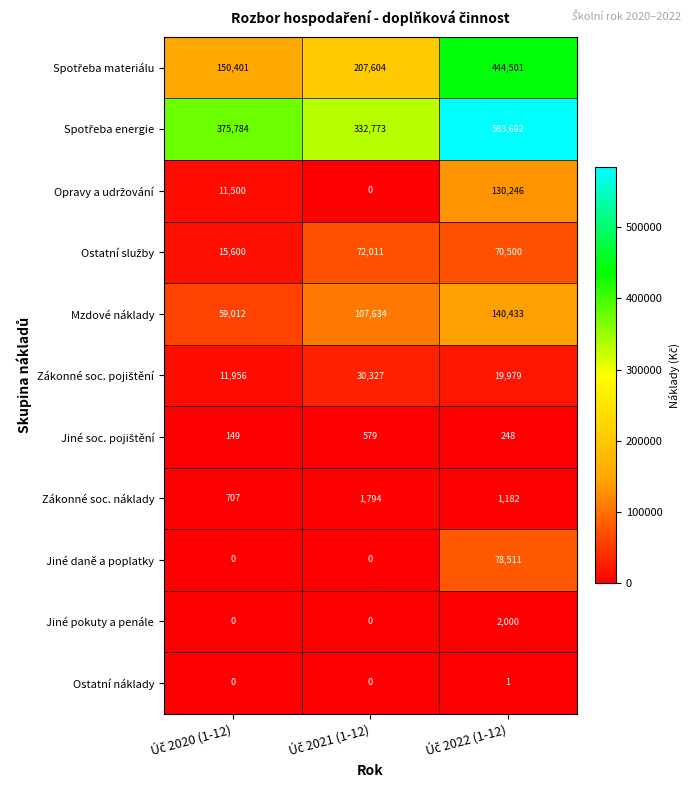

At how many categories does at least one series exceed 26950?

3